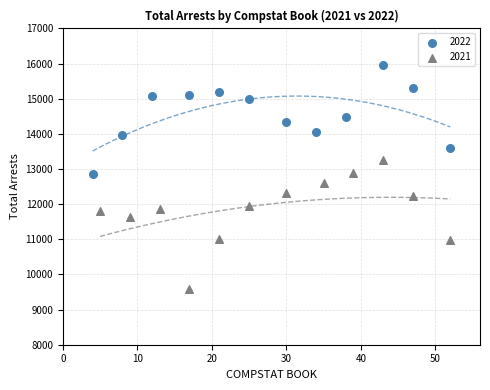

Which series contains the highest Y value?

2022